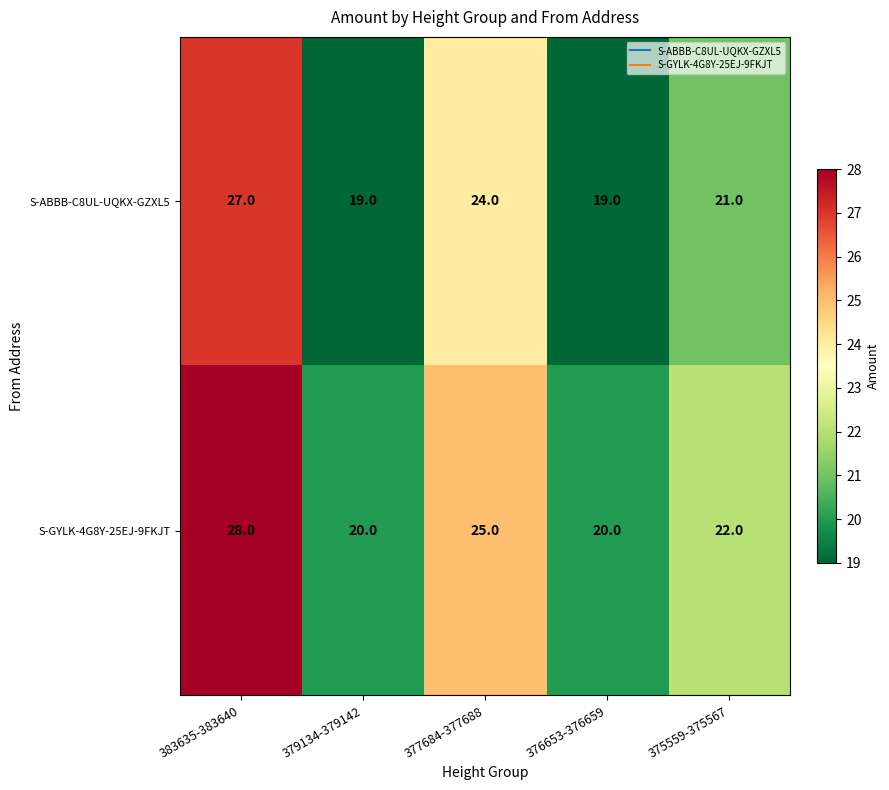

What is the difference between the S-ABBB-C8UL-UQKX-GZXL5 values at 383635-383640 and 377684-377688?

3